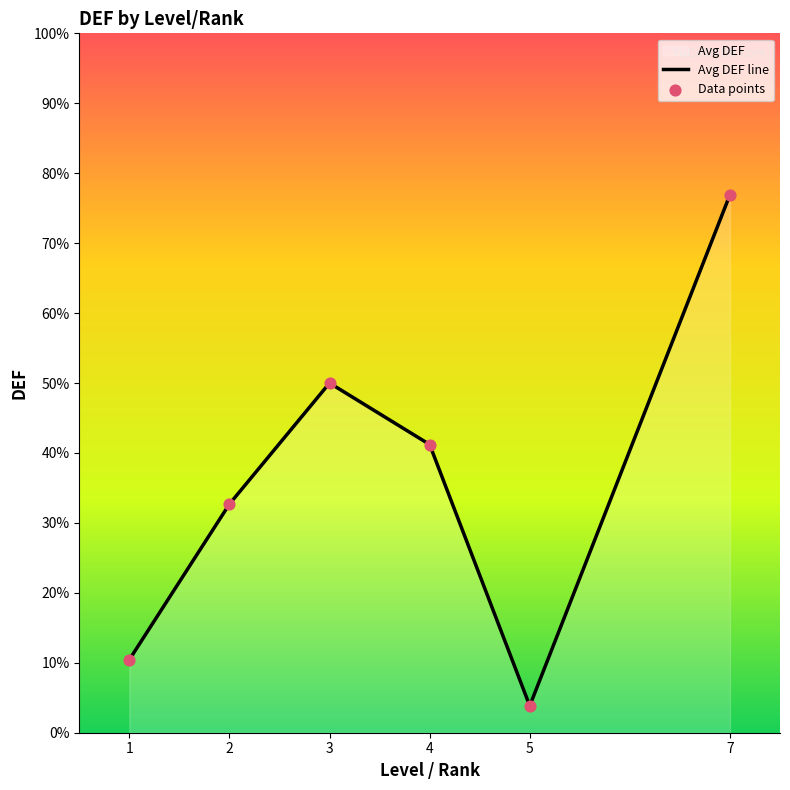

Which series reaches the minimum Y coordinate?

Avg DEF line